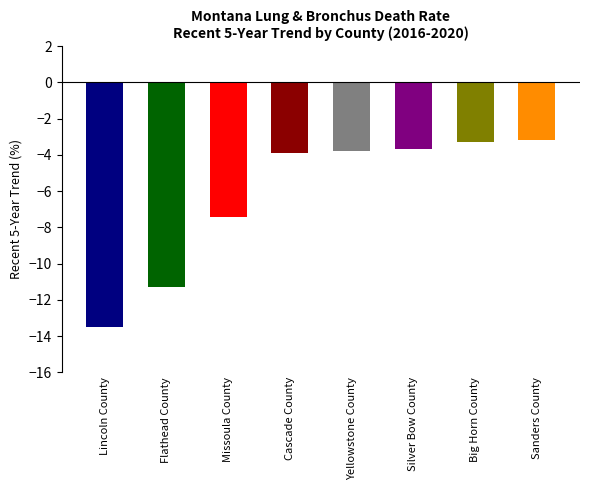

What is the difference between the maximum and minimum values?

10.3